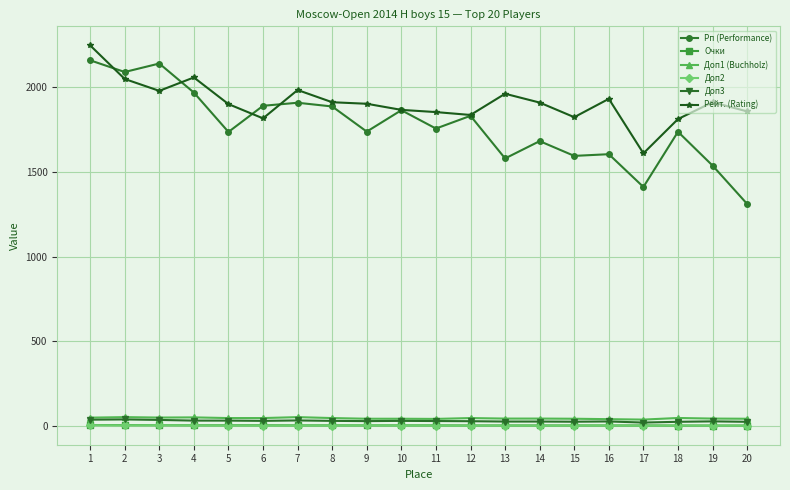

True or false: Доп3 and Рейт. (Rating) intersect in this chart.

False